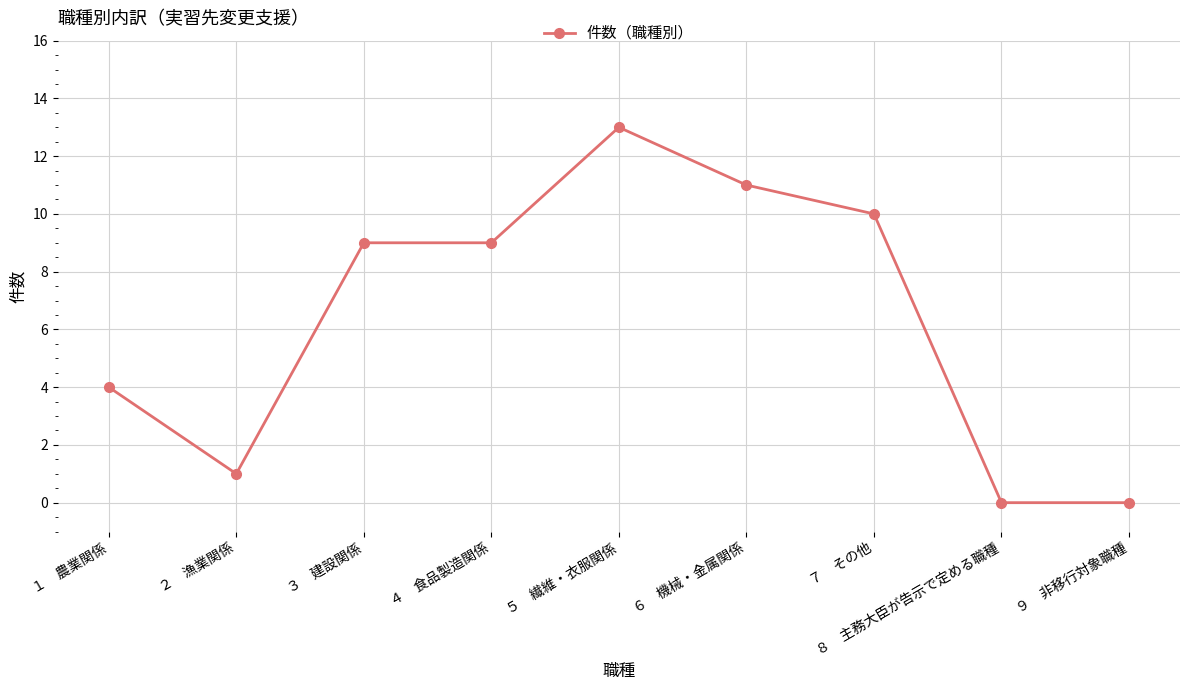

Reading right to left, extract all data points from this chart.

0	0	10	11	13	9	9	1	4